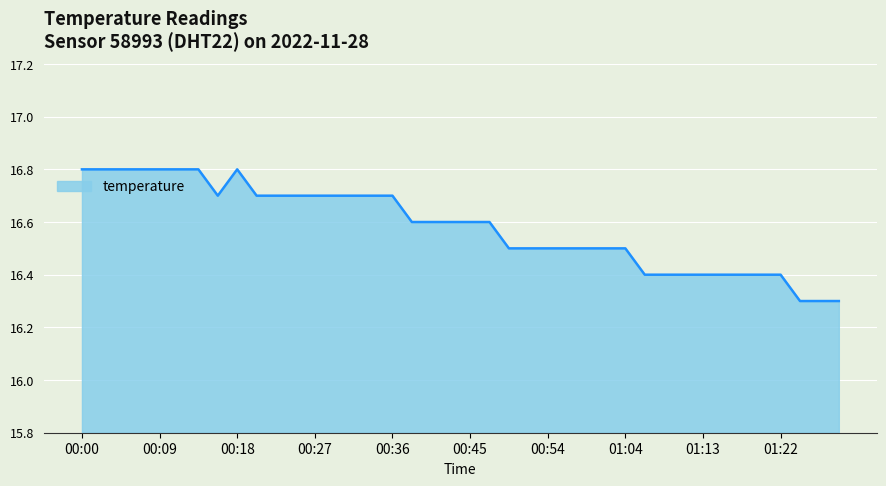

What is the minimum value shown in the chart?

16.3